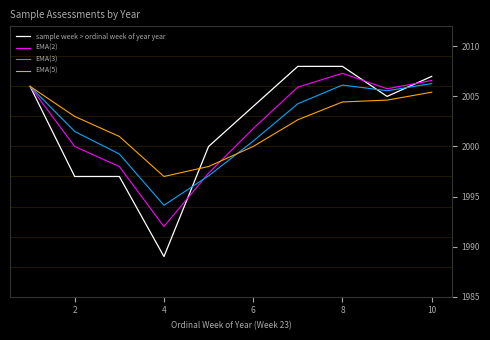

What is the maximum value shown in the chart?

2008.0